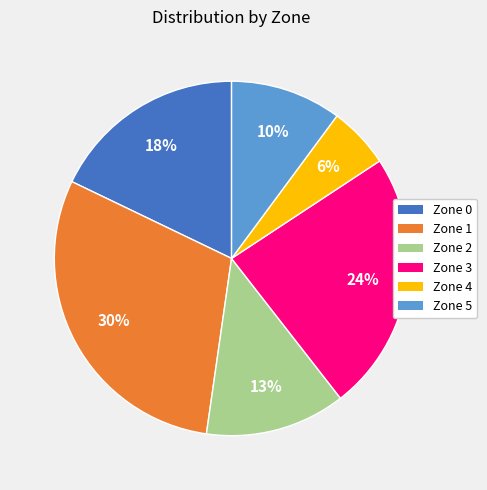

To the nearest percent, what portion does Zone 0 represent?

18%